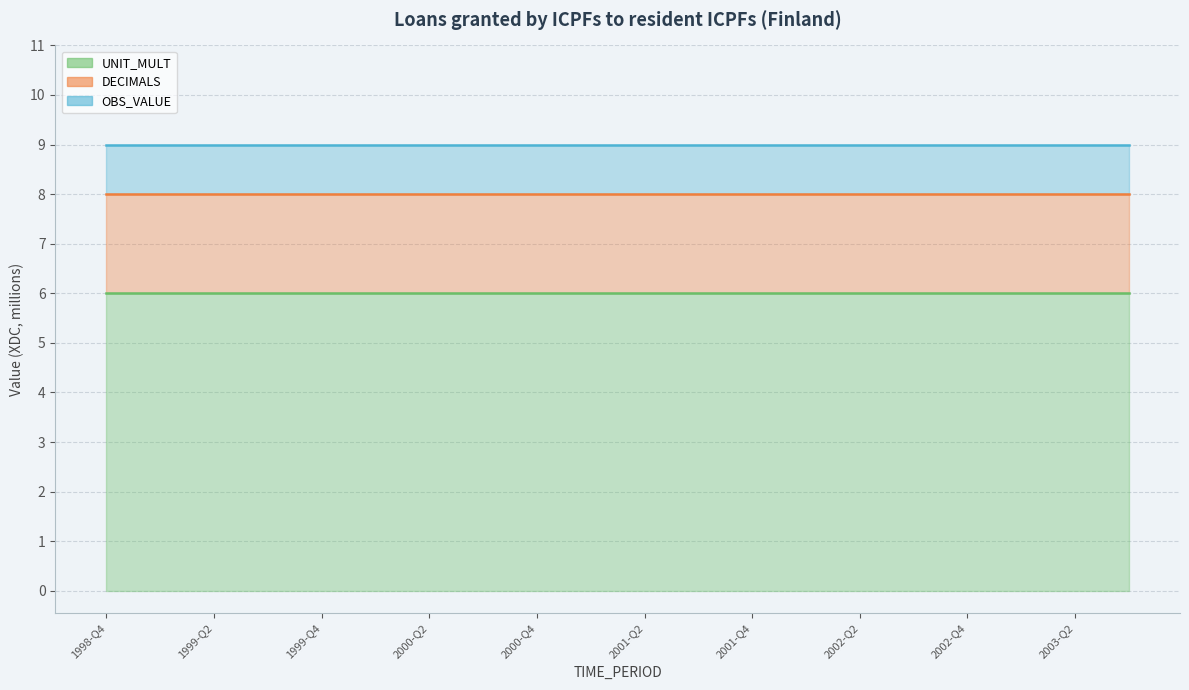

True or false: UNIT_MULT and OBS_VALUE intersect in this chart.

False